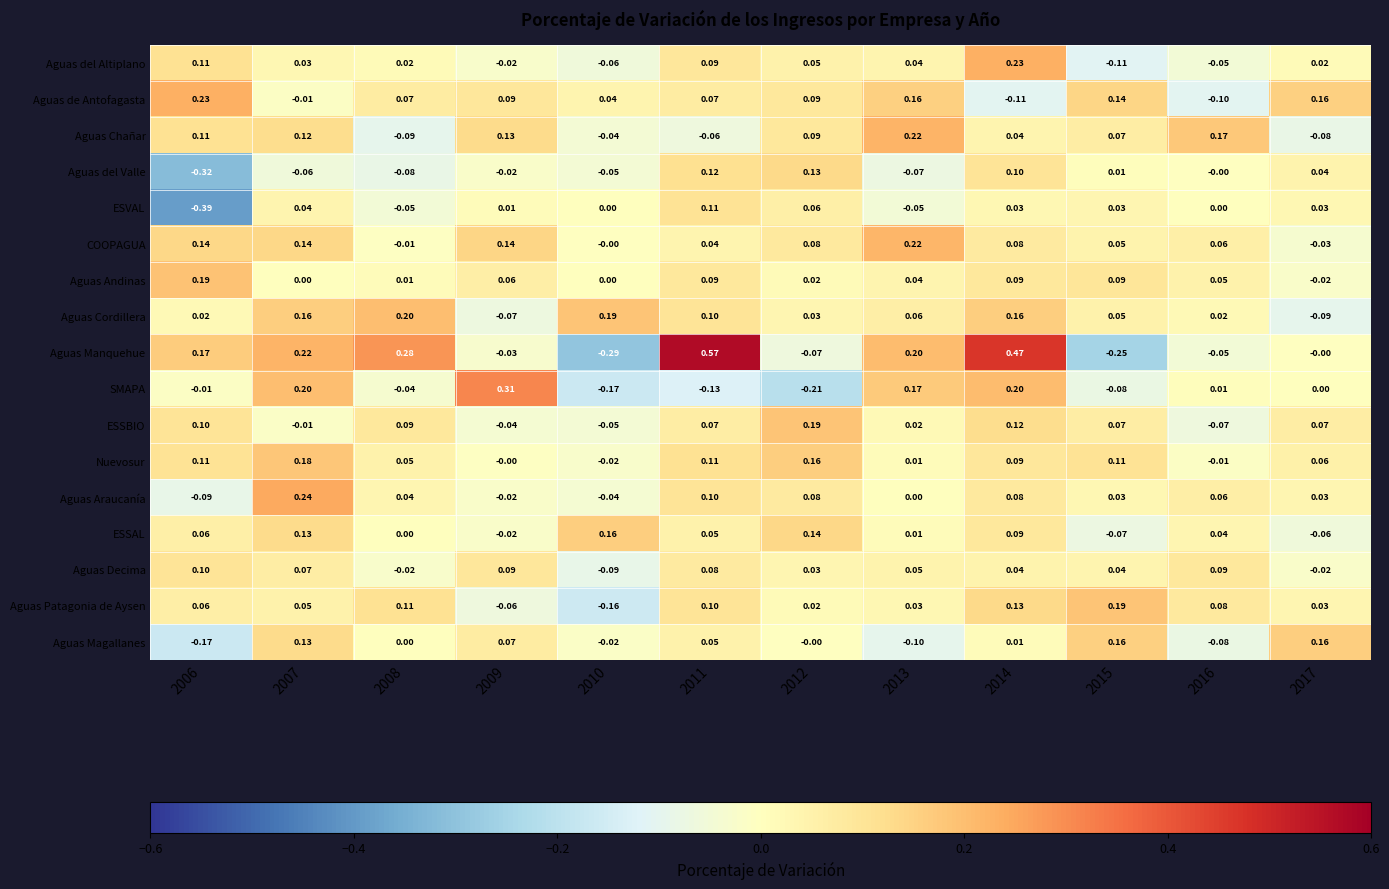

Which series has the largest total across all categories?

Aguas Manquehue